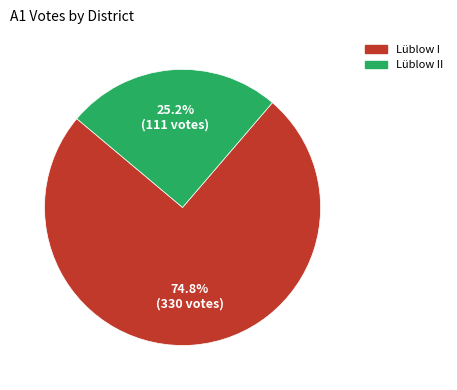

Does Lüblow I represent more than half of the total?

Yes